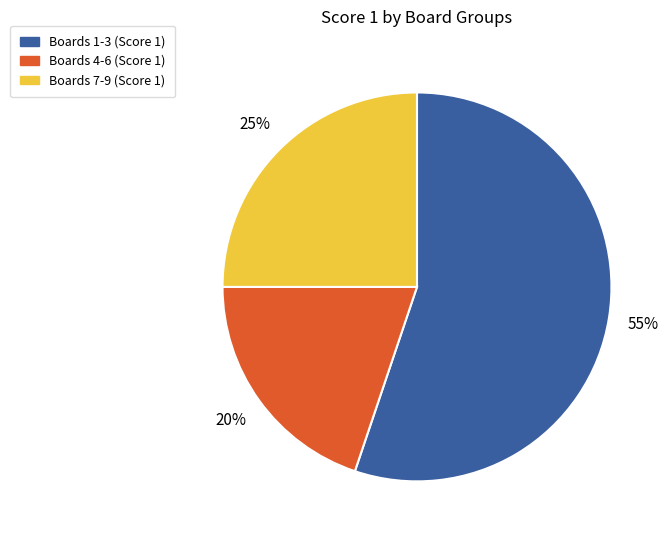

Is there a majority slice in this chart?

Yes